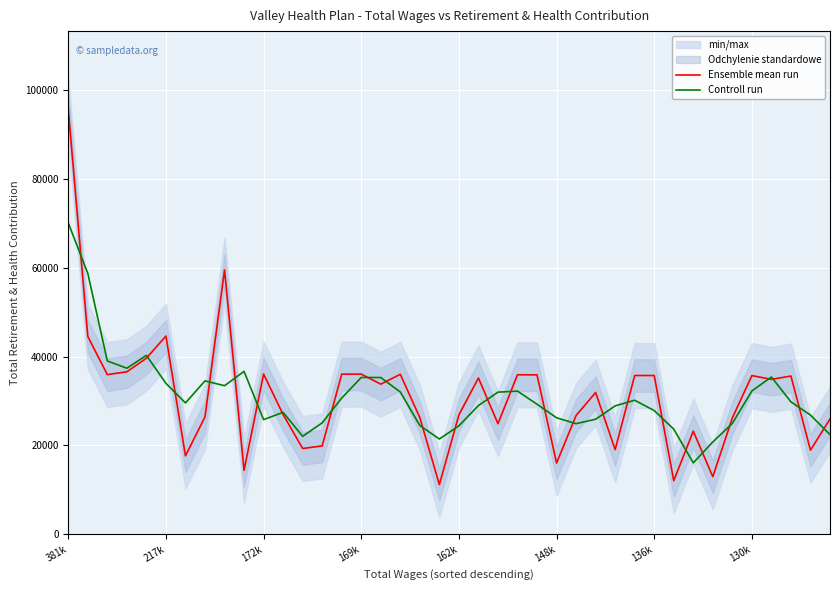

In Controll run, how many points are lower than both neighbors (excluding endpoints)?

8